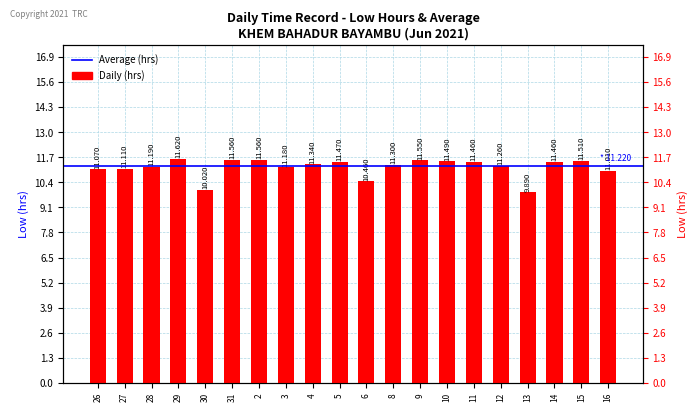

What is the difference between the maximum and minimum values?

1.7